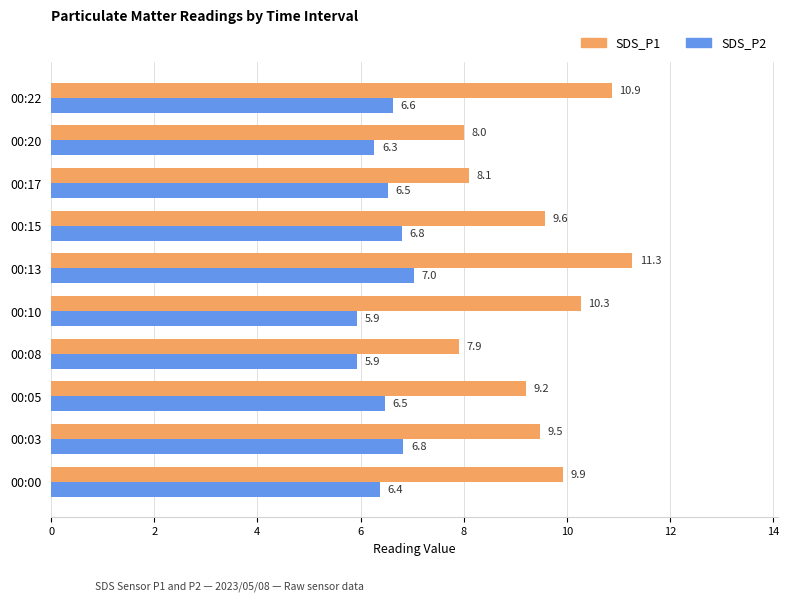

What is the highest value of the SDS_P1 series?

11.3